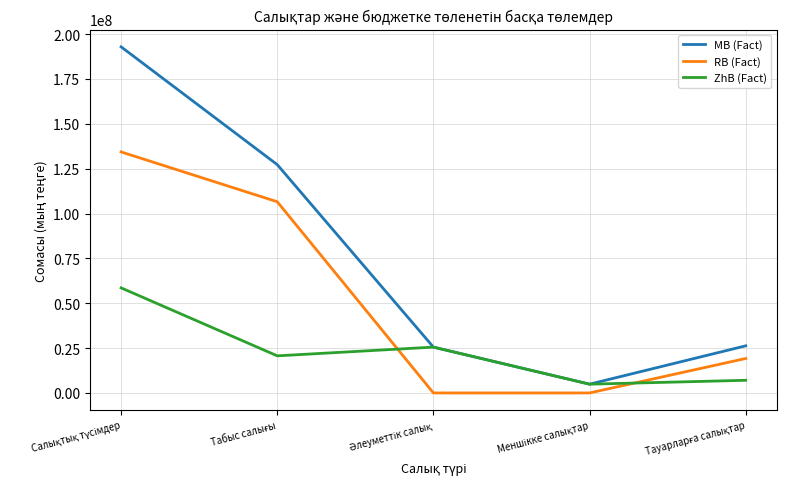

Which series has the largest total across all categories?

MB (Fact)